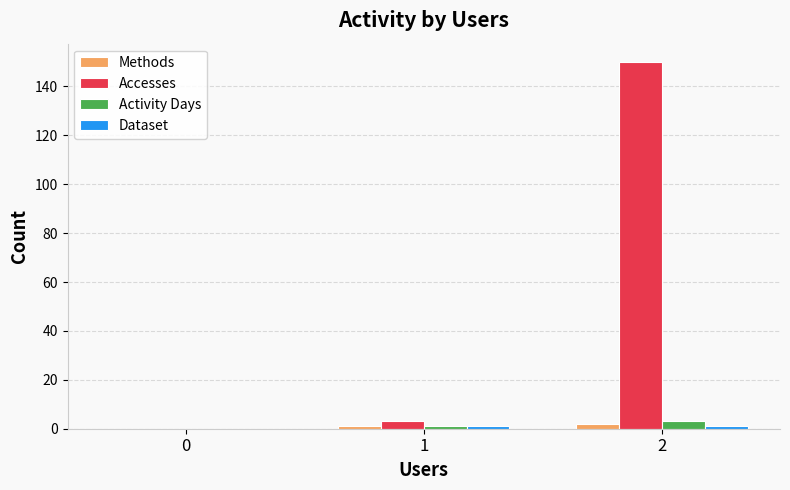

Between 1 and 2, which series saw the biggest shift?

Accesses